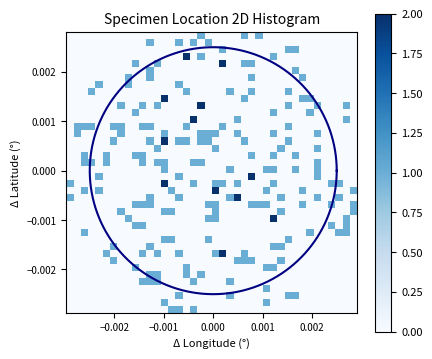

Which category has the lowest value across all series?

−0.003